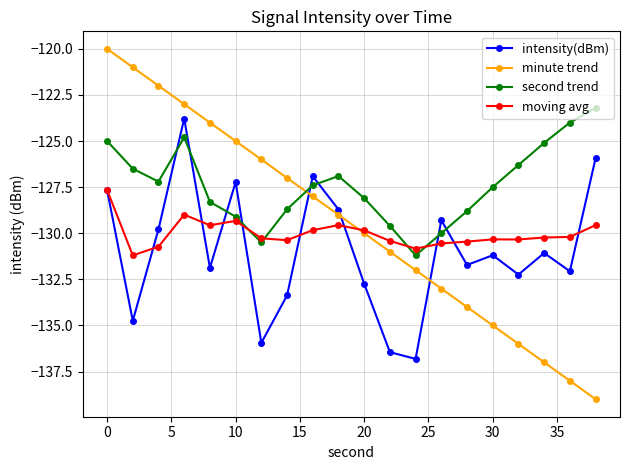

How many series are shown in this chart?

4